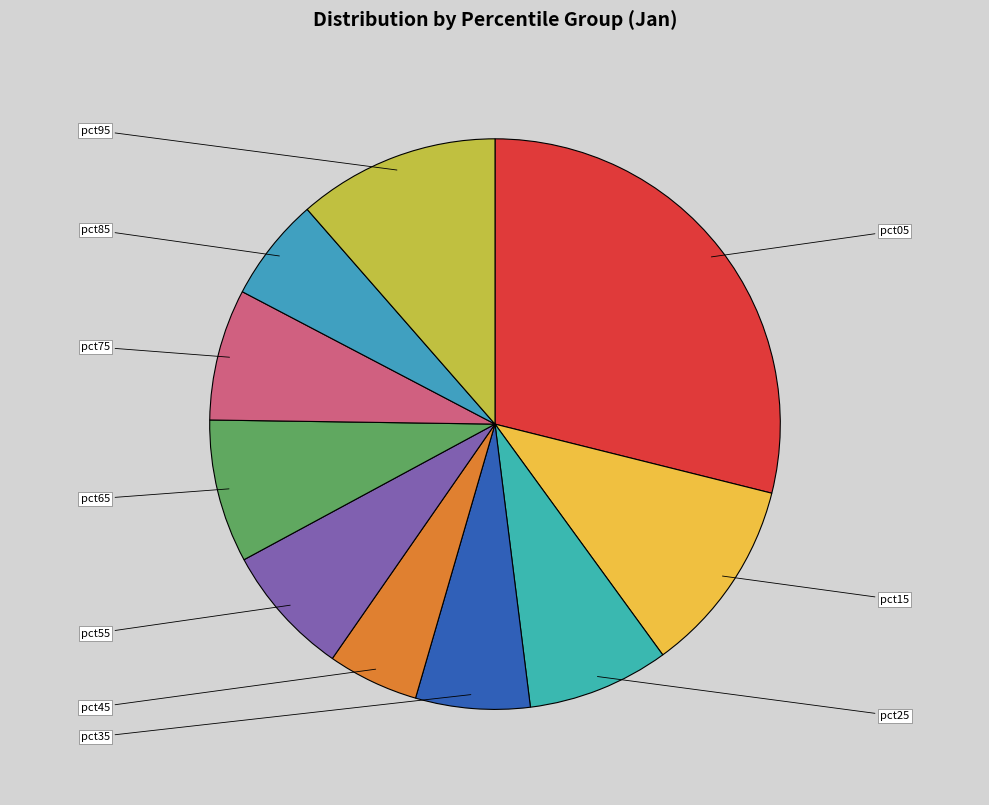

How many slices are in this pie chart?

10